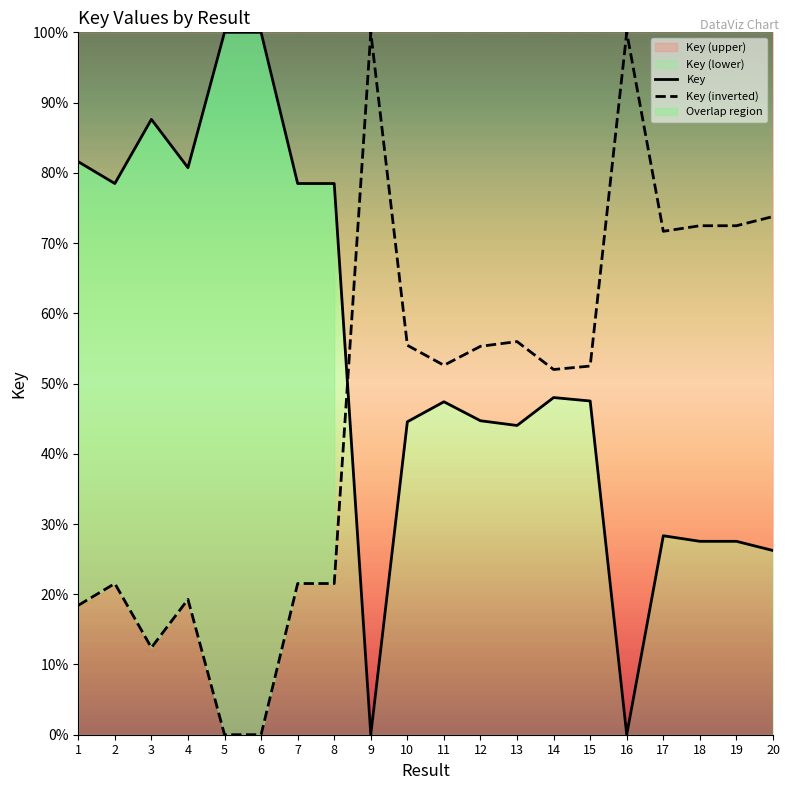

Which series changed the most between 3 and 8?

Key